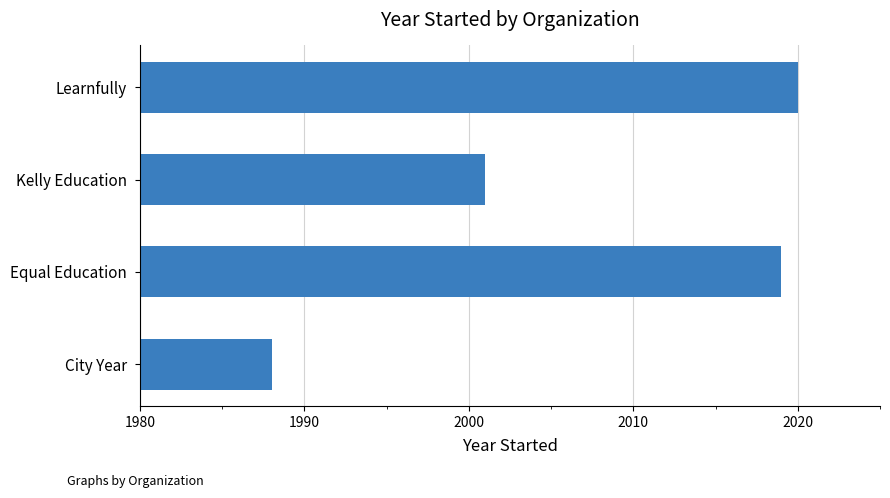

What is the smallest value displayed?

1988